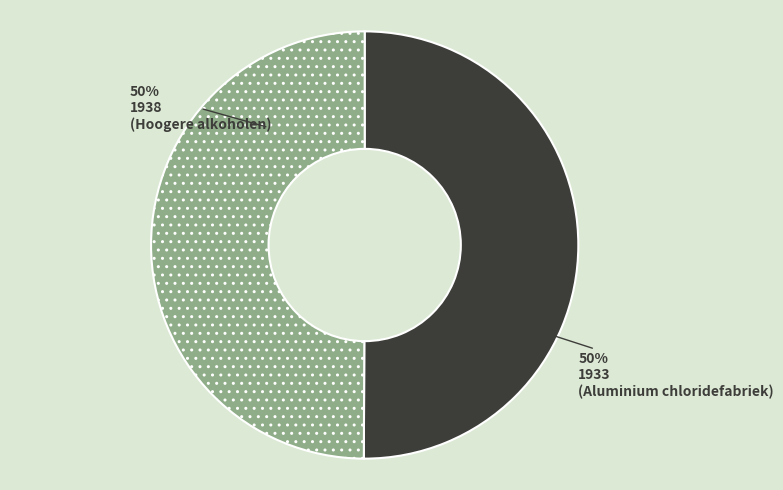

The 1938 slice represents 50% of the pie. True or false?

True